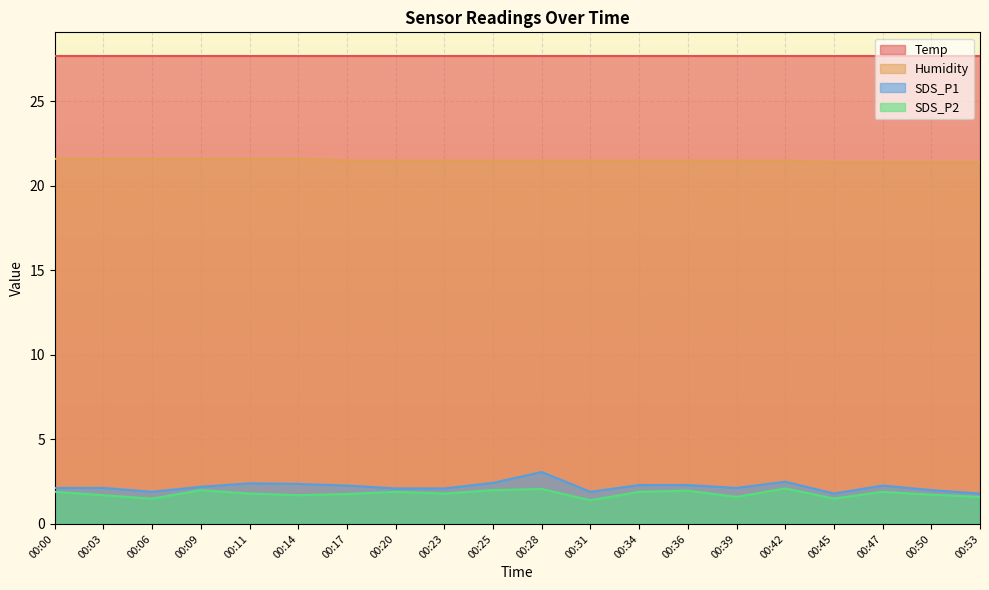

Where does the SDS_P1 series first go above 2?

00:00